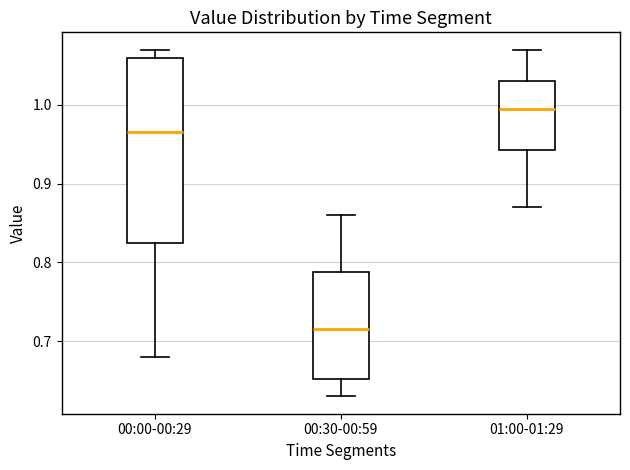

Which box is the tallest, from its lower edge to its upper edge?

00:00-00:29